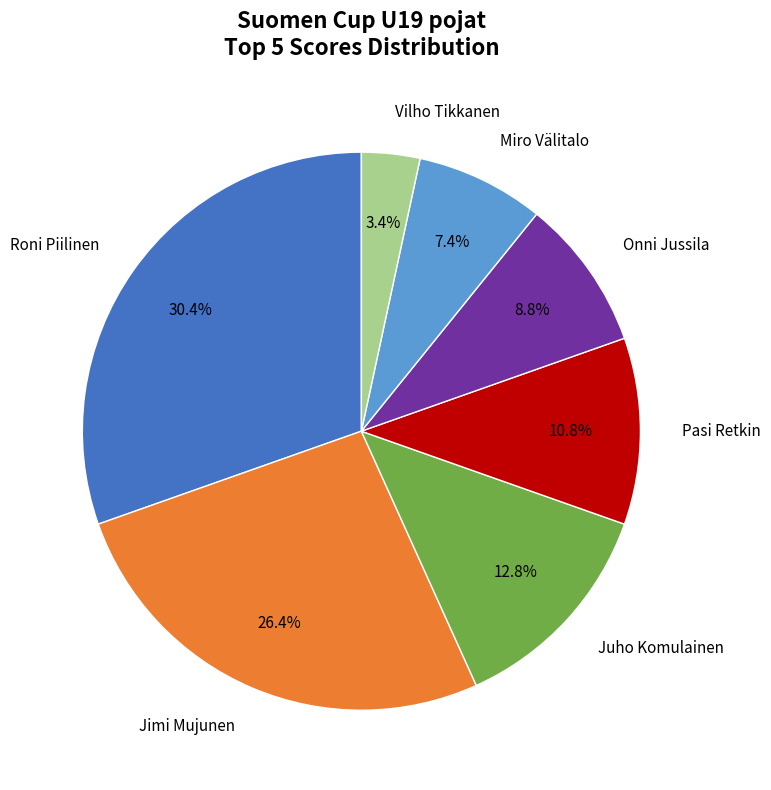

Is there any slice that represents more than half of the pie?

No